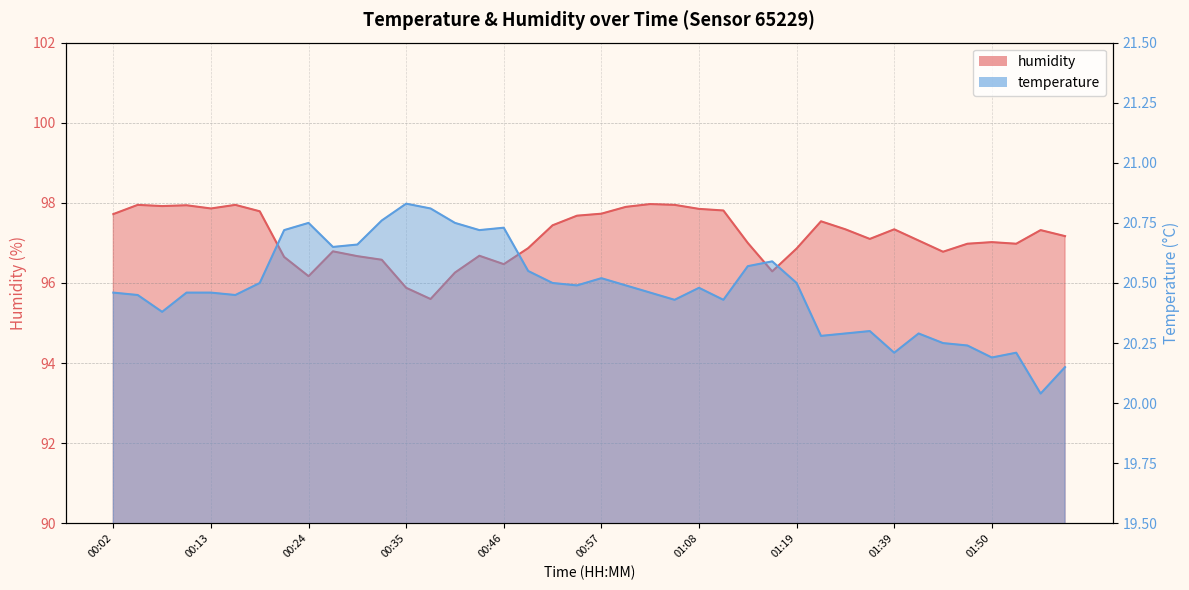

Rank the series by their maximum value, from highest to lowest.

humidity, temperature